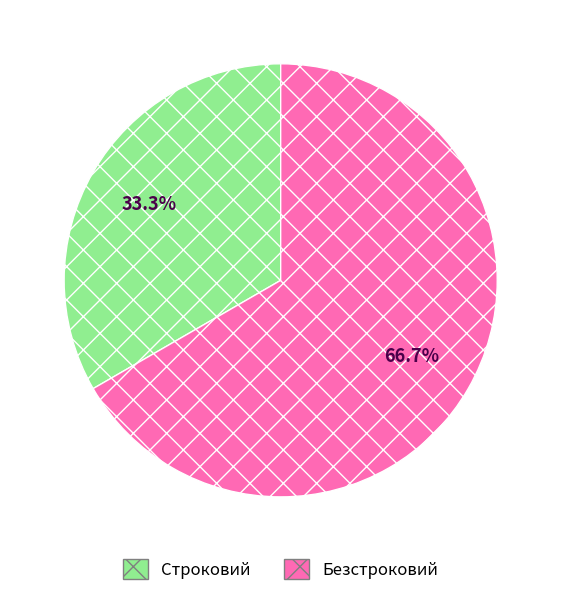

To the nearest percent, what is the difference between the Безстроковий and Строковий slice percentages?

33%